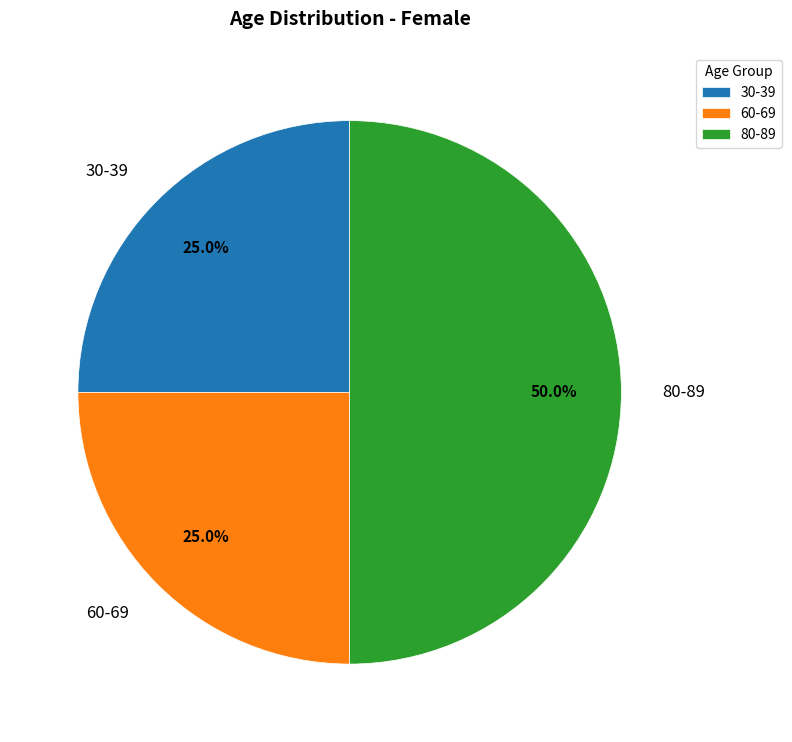

What portion of the pie excludes 80-89?

50.0%